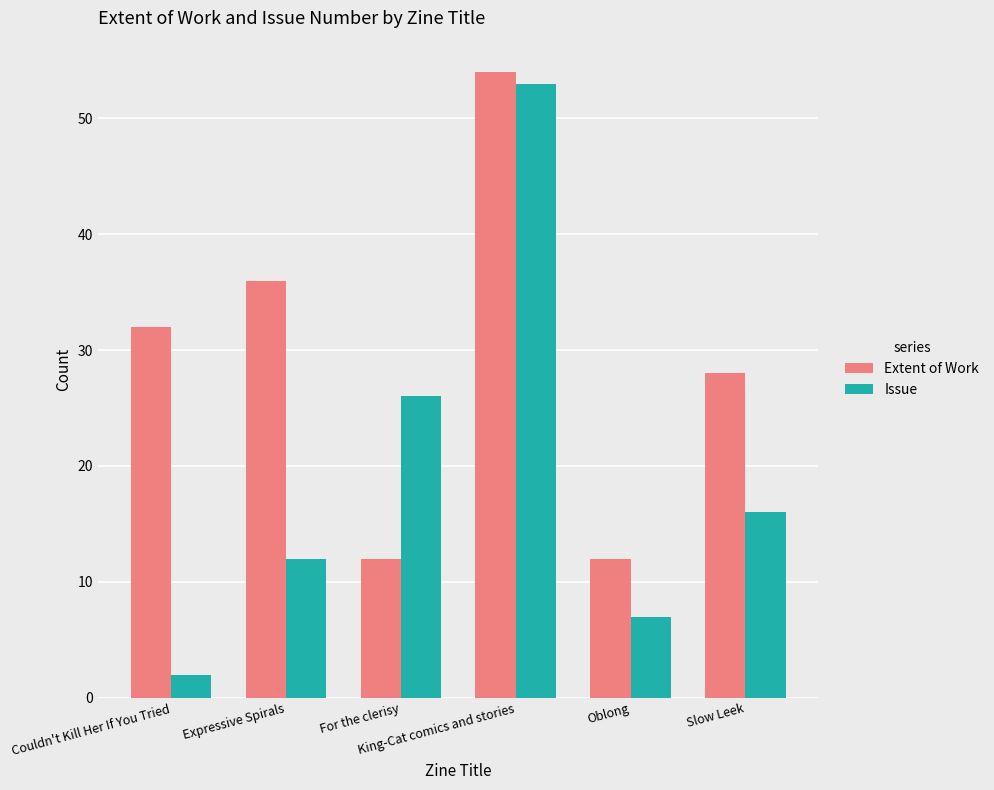

What is the lowest value of the Extent of Work series?

12